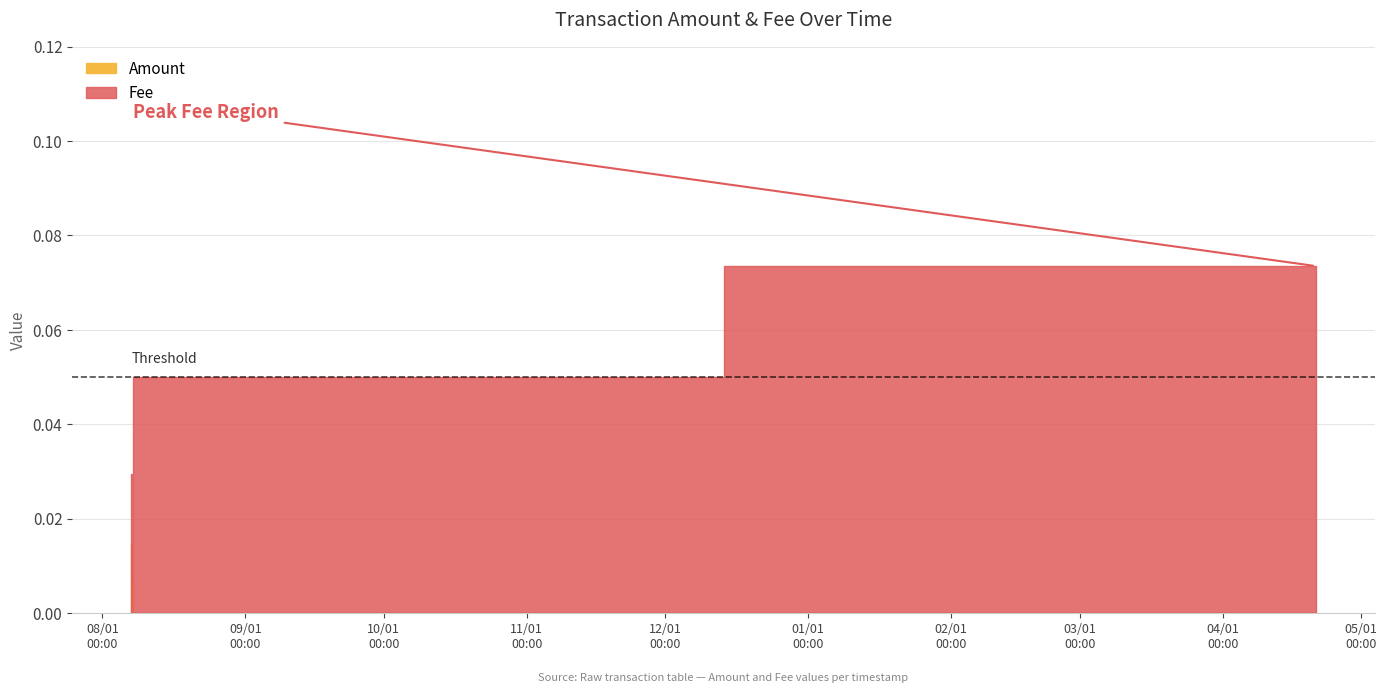

List the series in order of their overall mean, highest first.

Fee, Amount